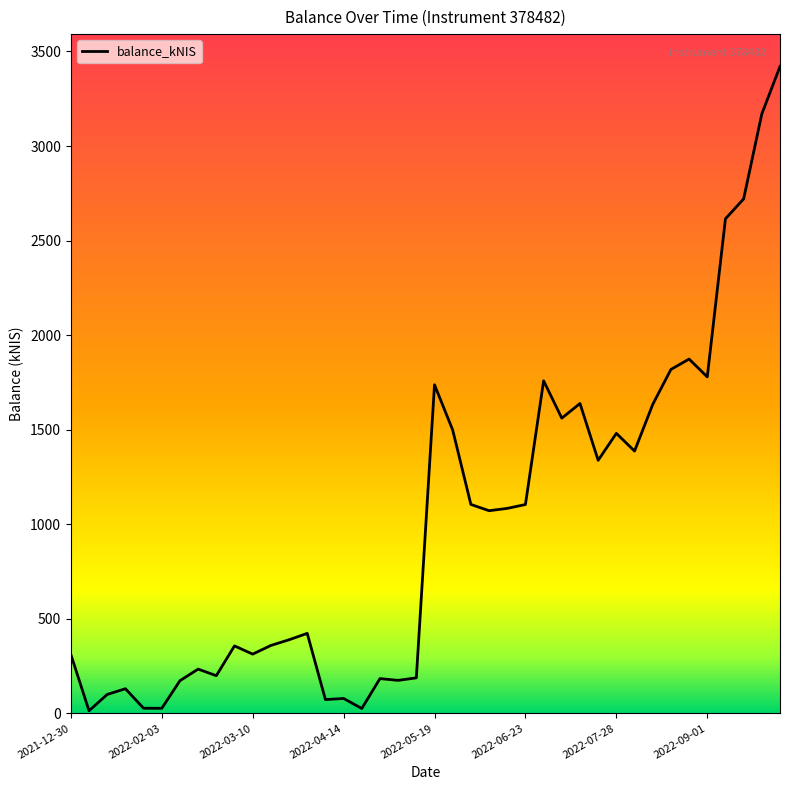

What is the difference between the maximum and minimum values?

3407.1